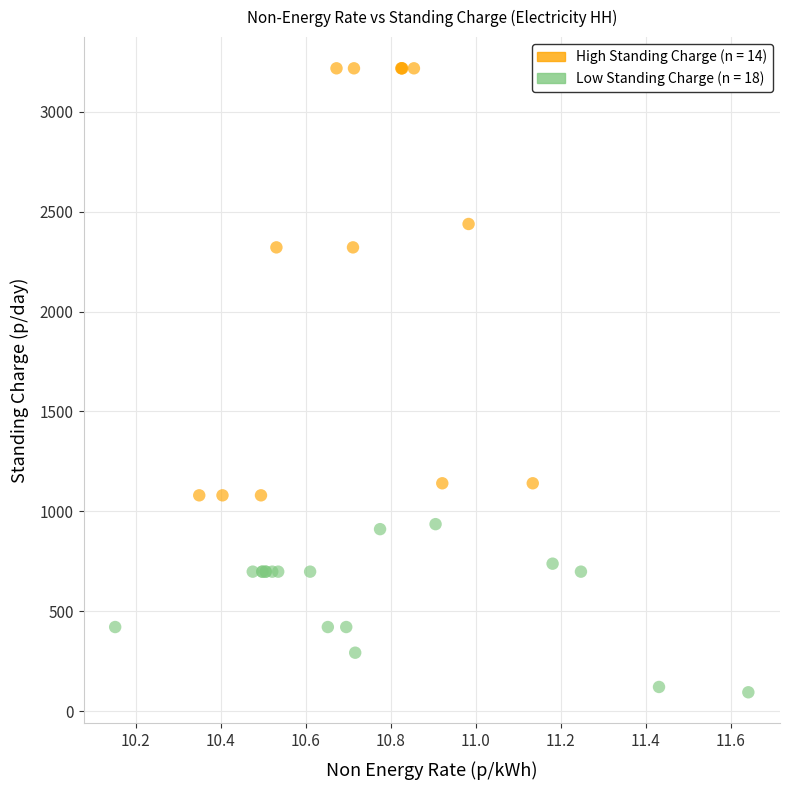

Which series contains the highest Y value?

High Standing Charge (n = 14)